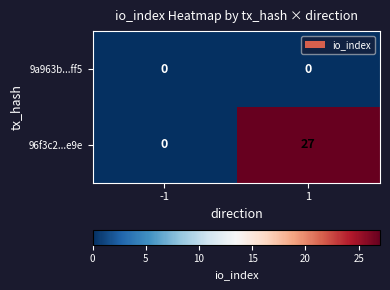

List the series in order of their peak value, lowest first.

9a963b...ff5, 96f3c2...e9e